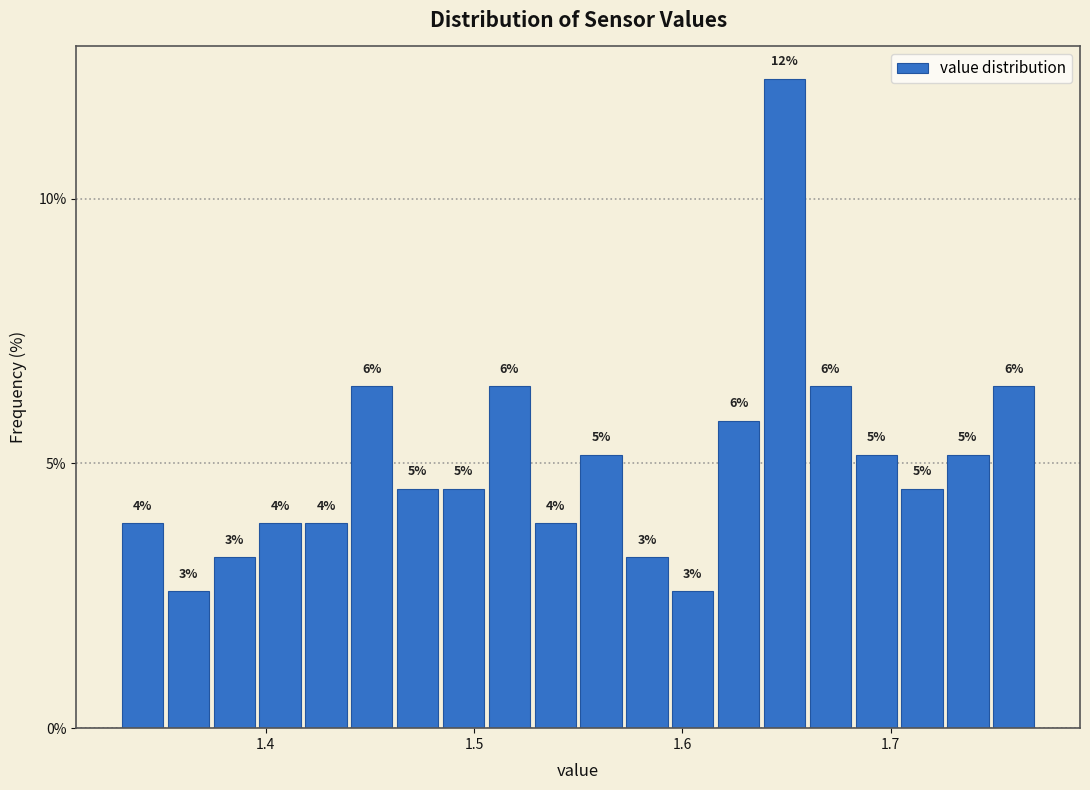

Read against the x-axis, roughly where is the centre of the tallest bar?

1.65